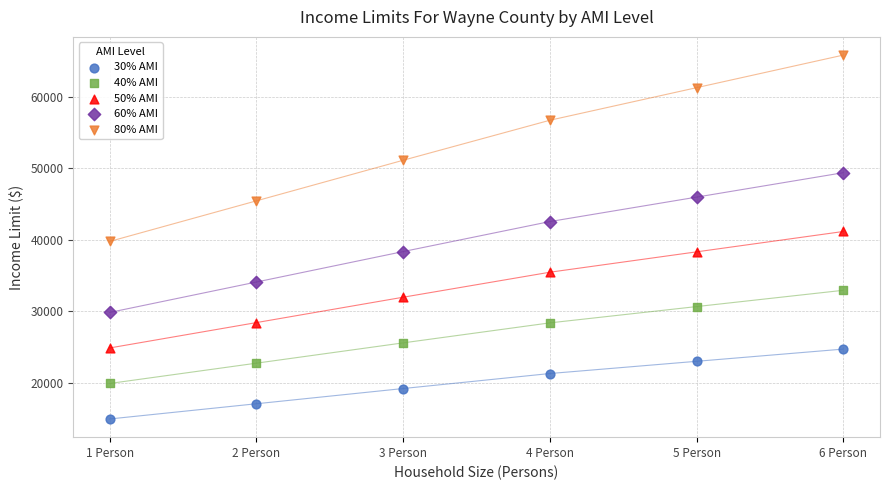

Which series reaches the maximum Y coordinate?

80% AMI